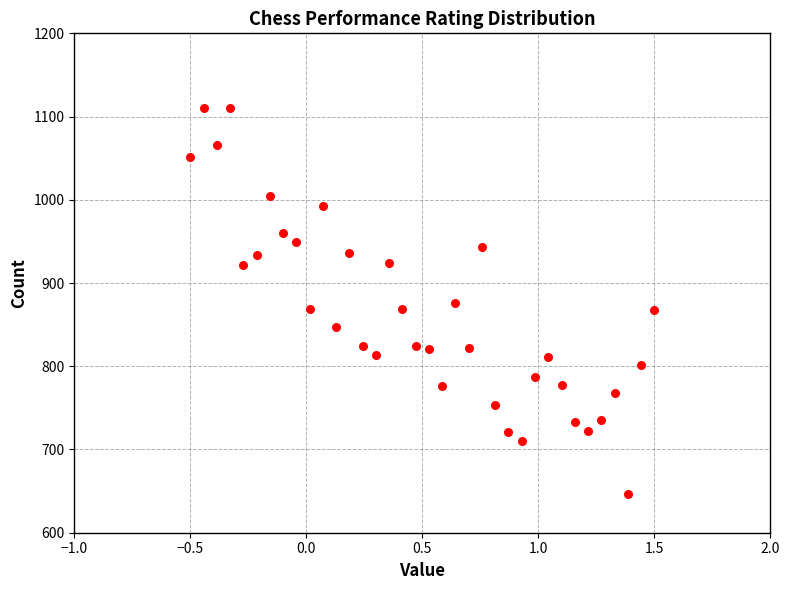

What is the range of Y values (max minus min)?

464